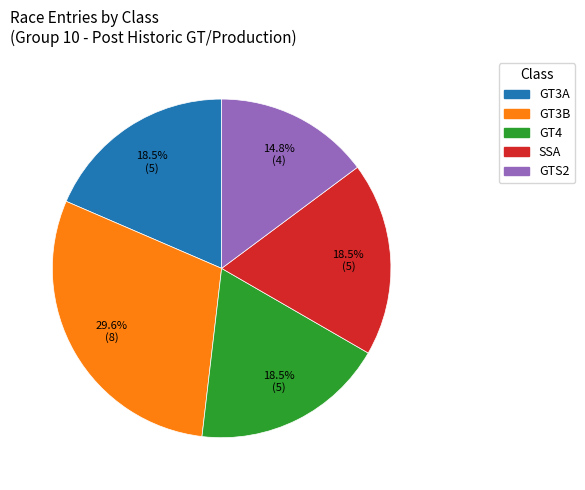

Is GT3B the majority of the pie?

No